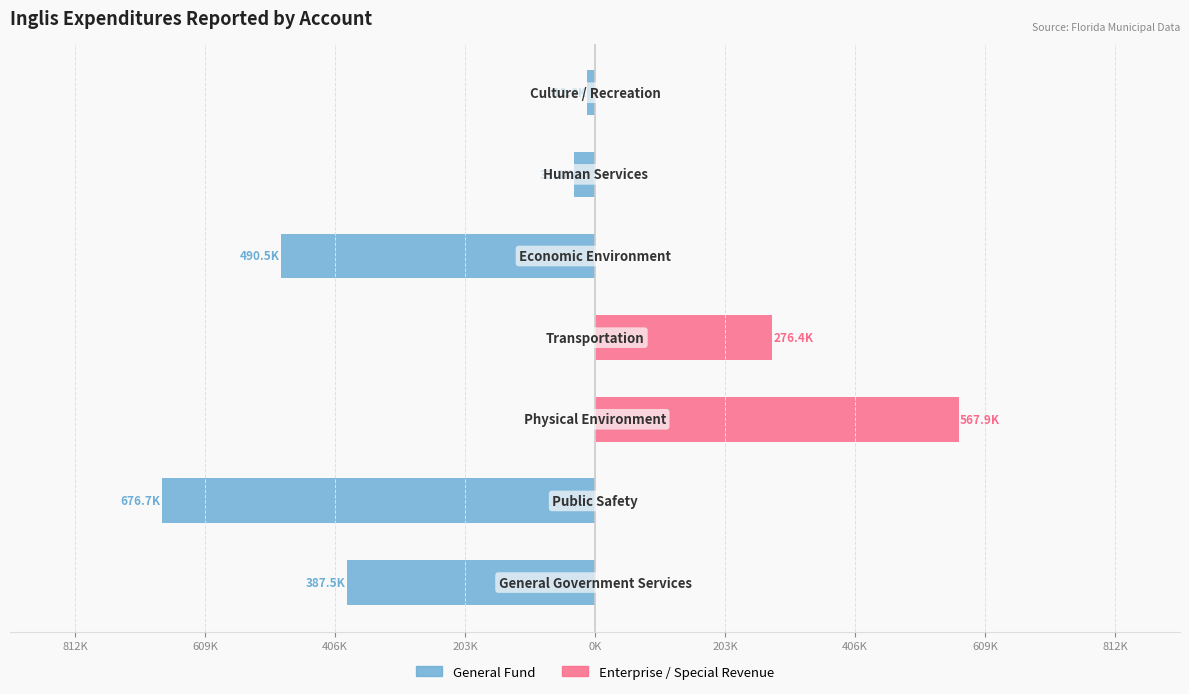

What are all the series names shown in the legend?

General Fund, Enterprise / Special Revenue